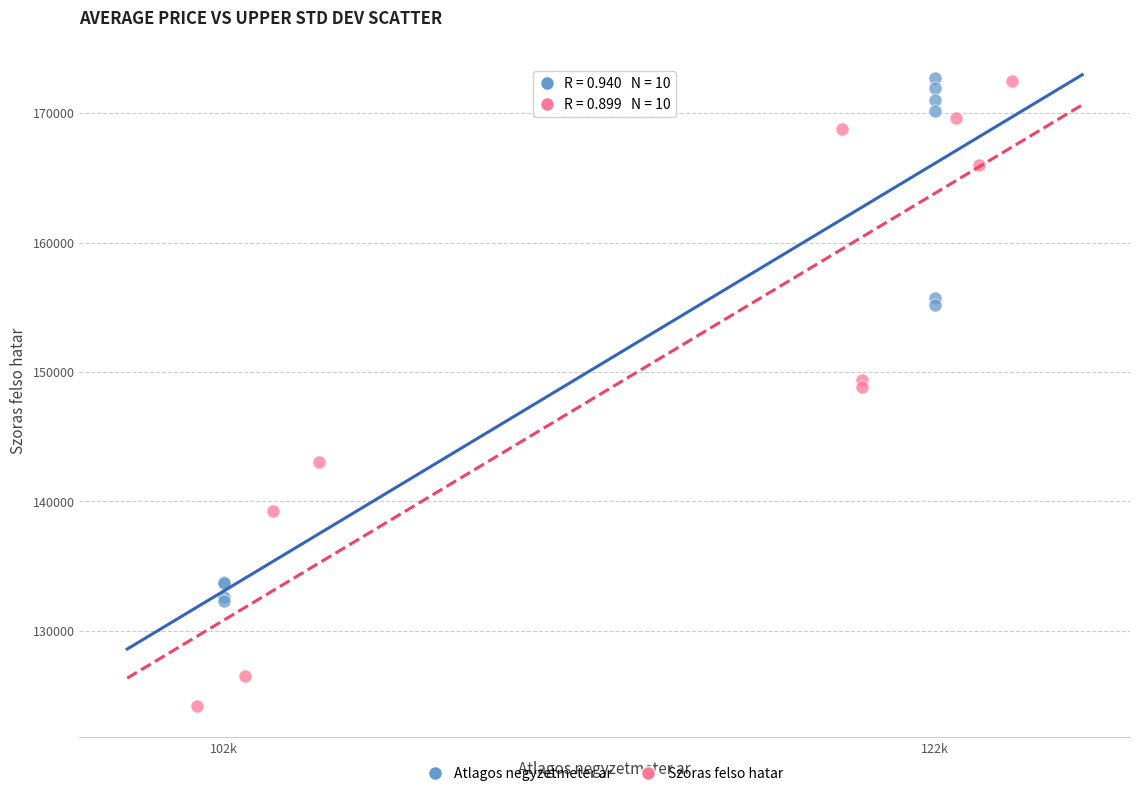

Which series has the largest Y range (max minus min)?

Szoras felso hatar